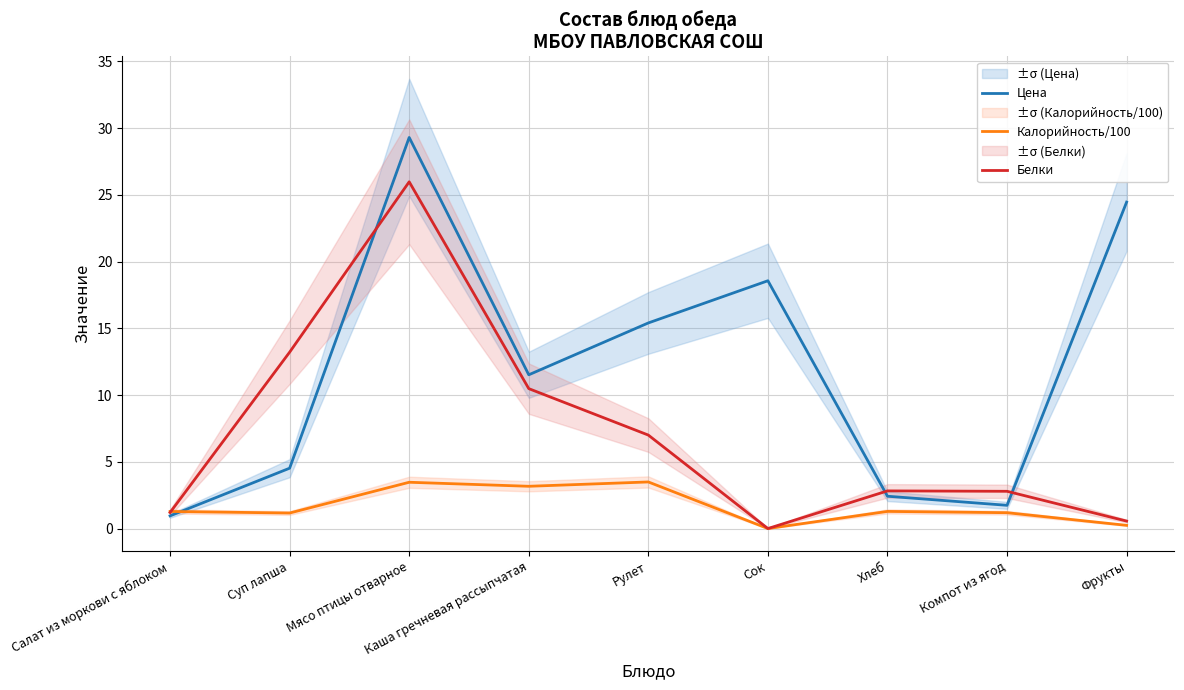

Rank the categories by Цена value from highest to lowest.

Мясо птицы отварное, Фрукты, Сок, Рулет, Каша гречневая рассыпчатая, Суп лапша, Хлеб, Компот из ягод, Салат из моркови с яблоком